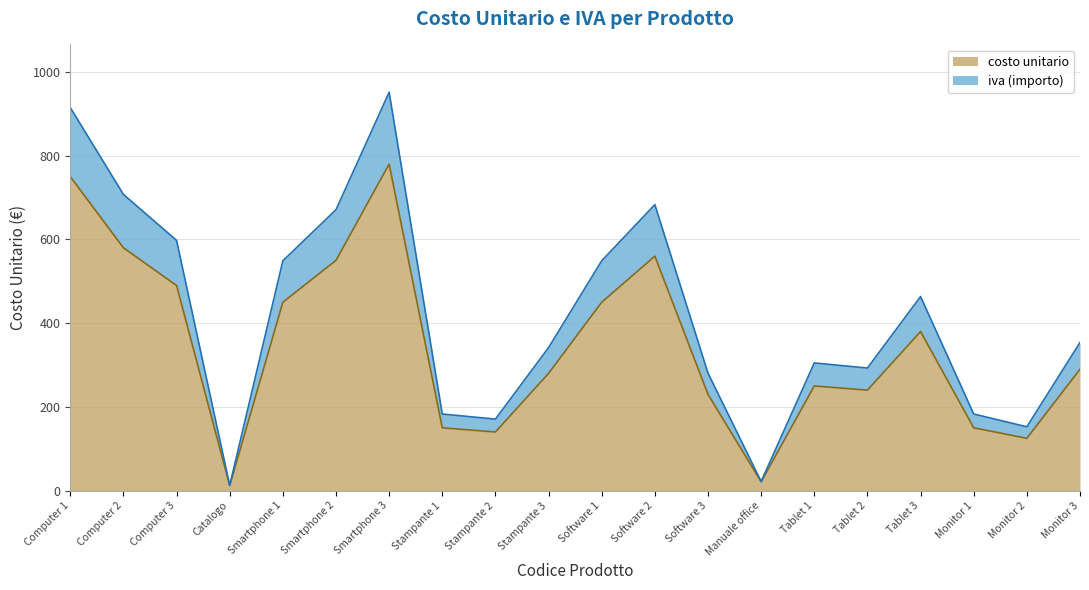

The value of costo unitario at Tablet 1 is 250.0. True or false?

True